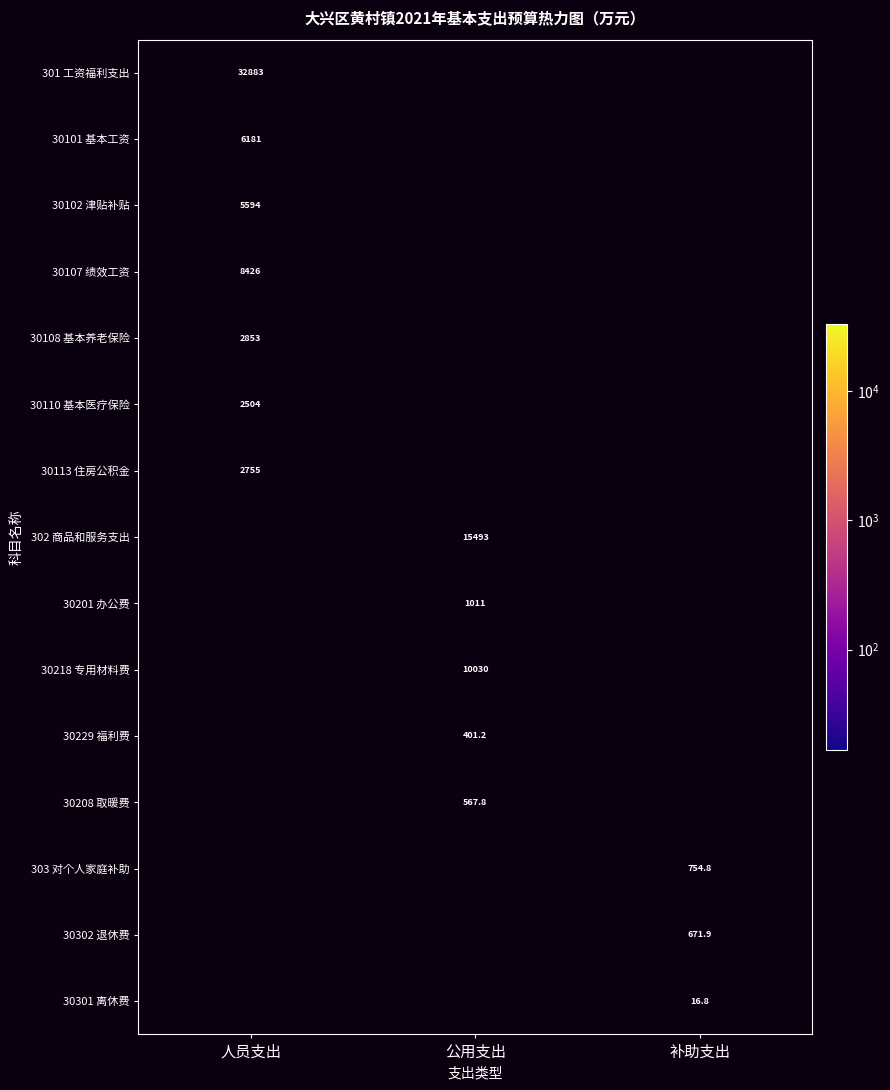

What is the lowest value of the 30102 津贴补贴 series?

5593.8